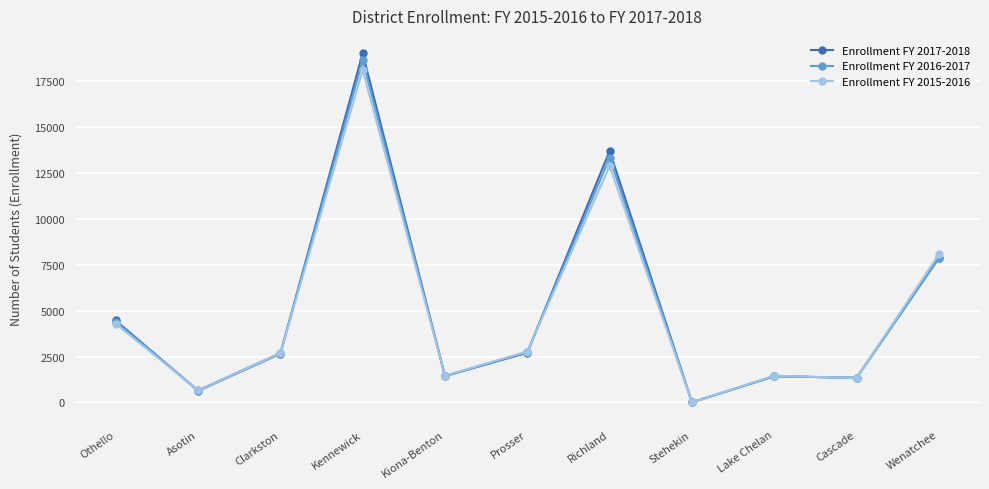

What is the total value across all series at Asotin?

1950.0